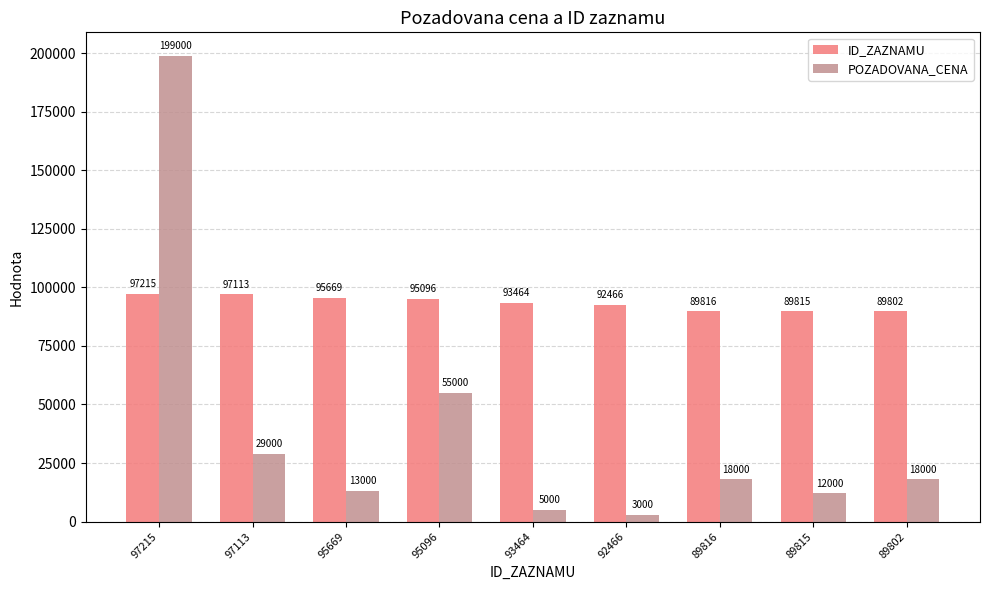

Is the value of ID_ZAZNAMU at 95096 greater than the value of POZADOVANA_CENA at 89816?

Yes